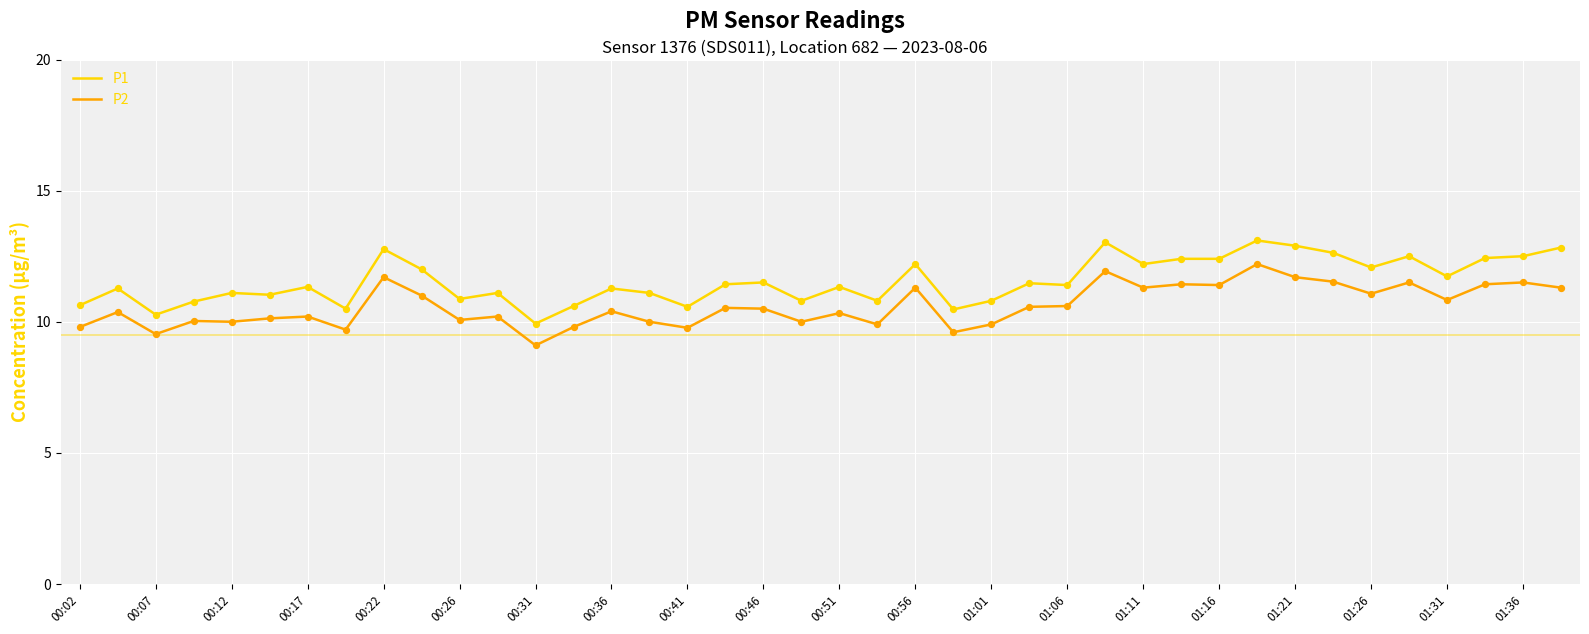

Which series has the largest total across all categories?

P1